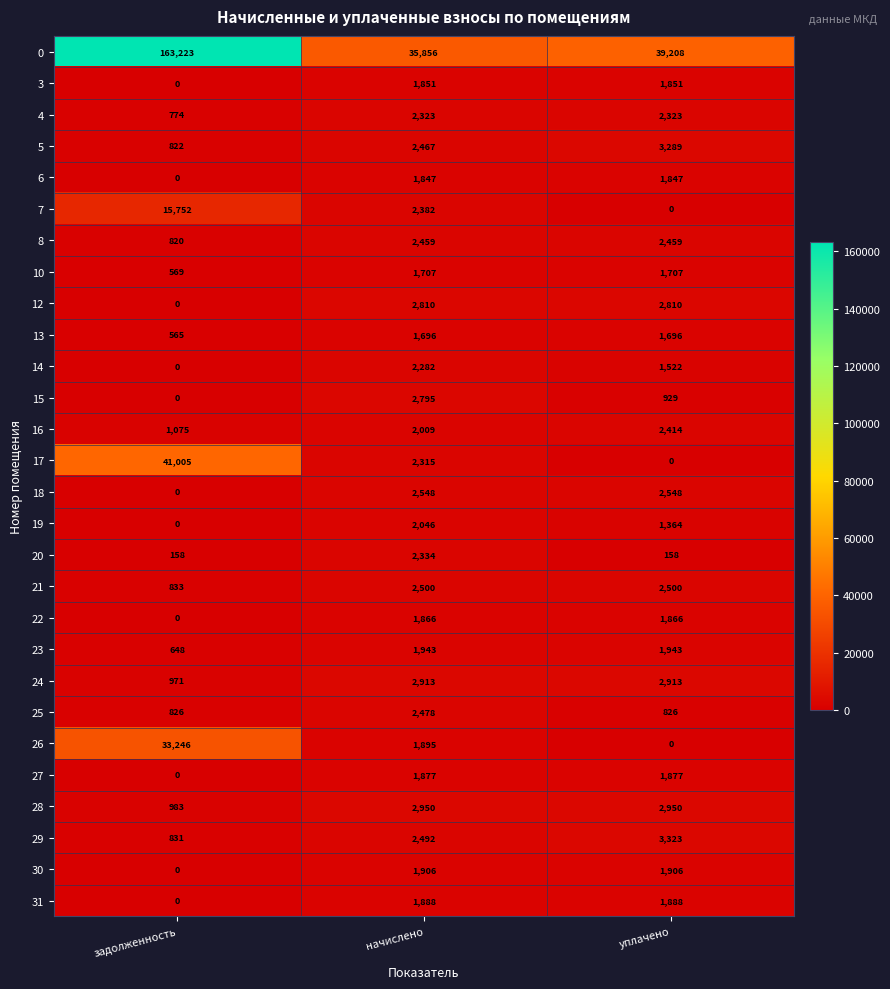

How many data points does each series have?

3